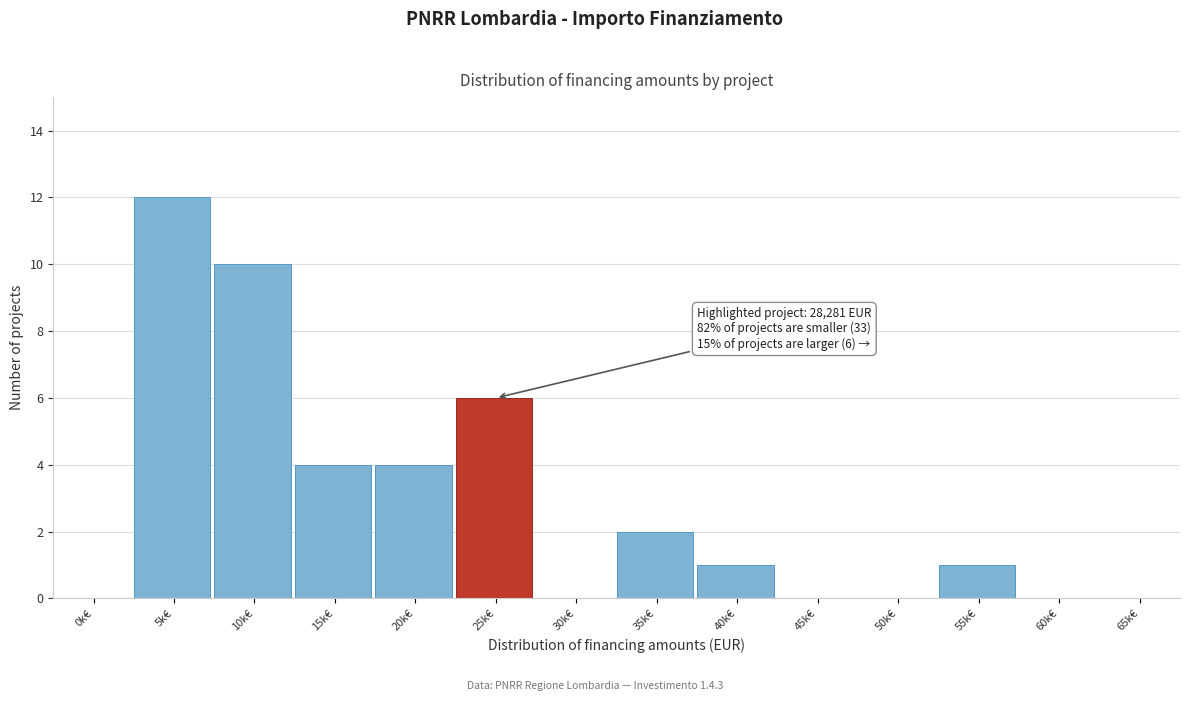

Reading right to left, list all the values displayed in this chart.

65k€=0	60k€=0	55k€=1	50k€=0	45k€=0	40k€=1	35k€=2	30k€=0	25k€=6	20k€=4	15k€=4	10k€=10	5k€=12	0k€=0